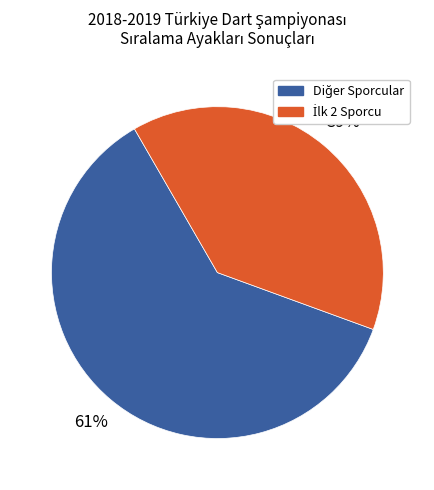

To the nearest percent, what is the difference between the largest and smallest slice percentages?

22%